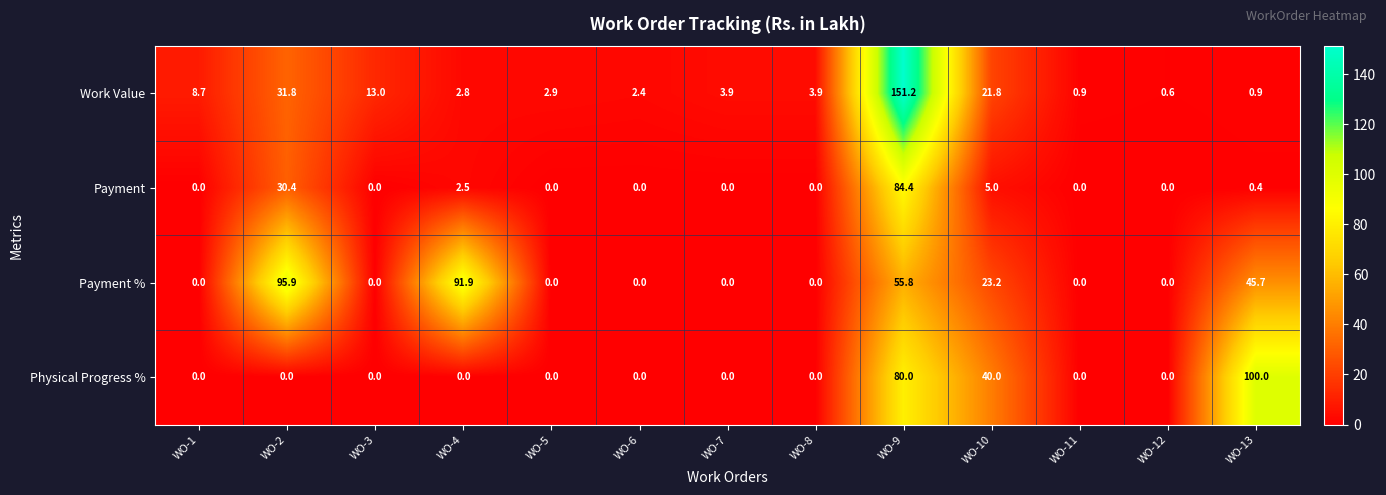

What is the difference between the maximum and minimum values in the Payment % series?

95.9